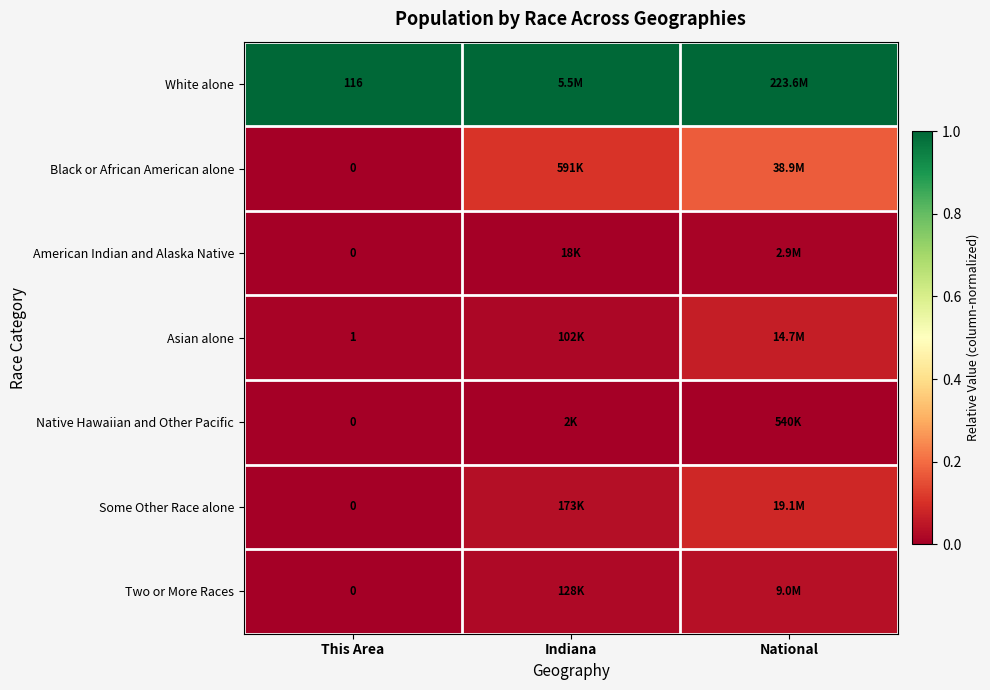

Rank the series at This Area from highest to lowest value.

White alone, Asian alone, Black or African American alone, American Indian and Alaska Native, Native Hawaiian and Other Pacific, Some Other Race alone, Two or More Races